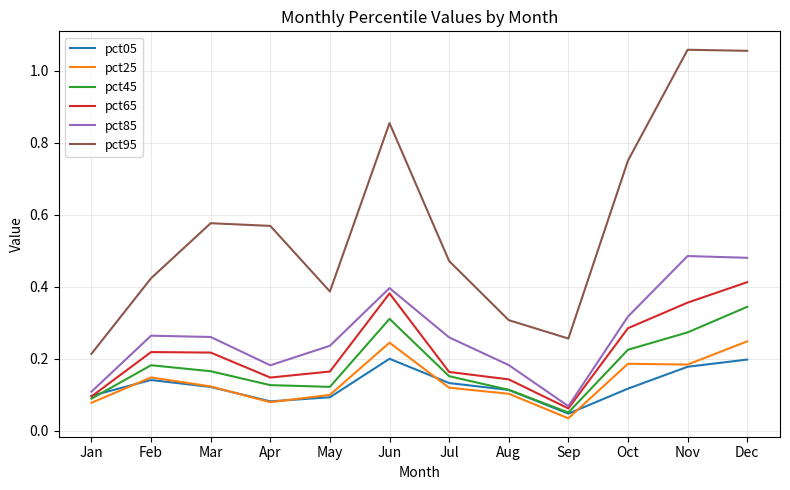

Rank the series by their maximum value, from lowest to highest.

pct05, pct25, pct45, pct65, pct85, pct95